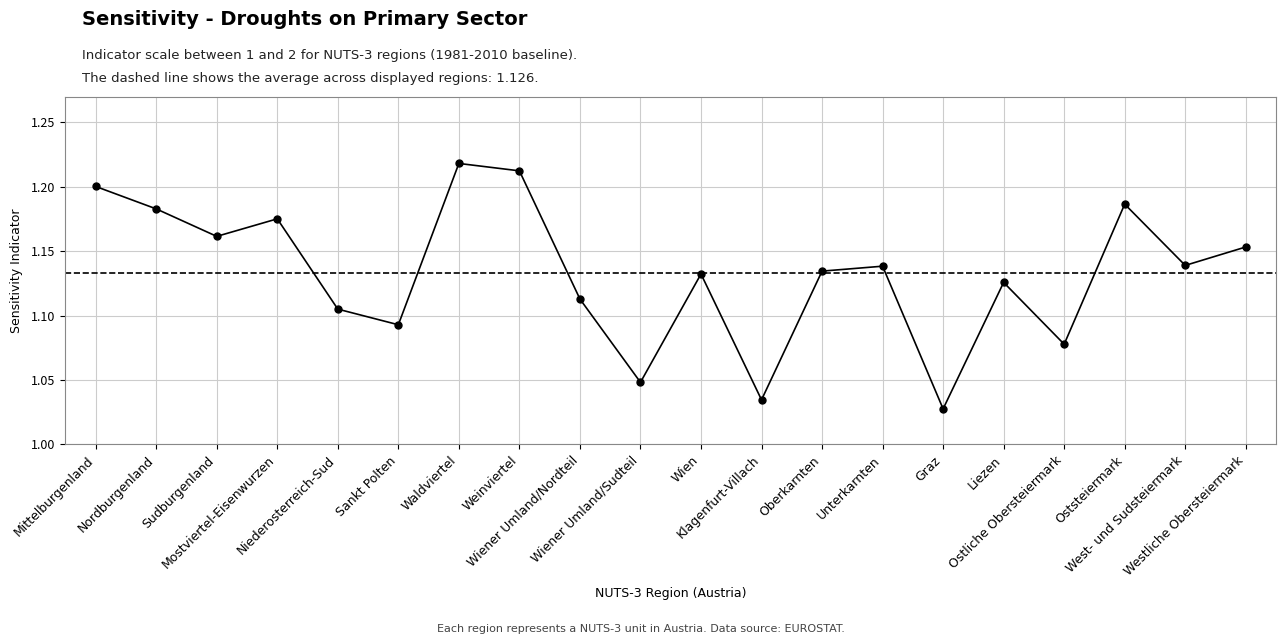

How many categories are shown in the chart?

20